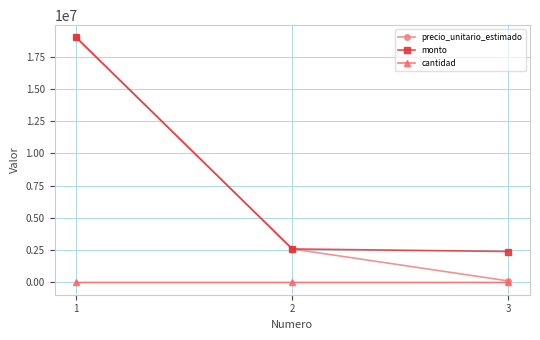

What is the maximum value for precio_unitario_estimado?

19000000